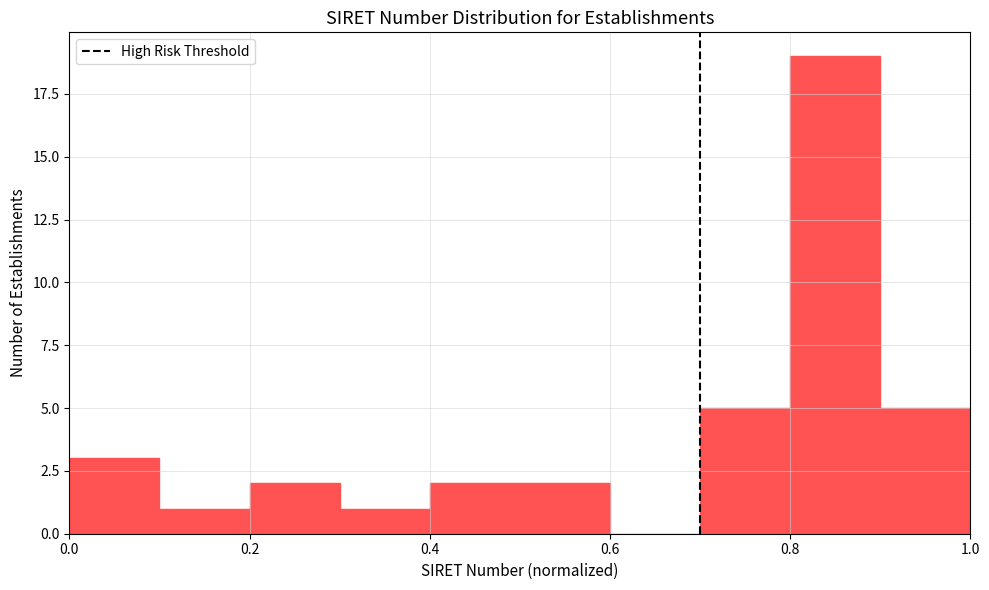

Reading left to right, list every bar in this chart as the range it spans on the x-axis followed by its height. The values are not printed on the chart, so give them approximately, as read against the axis.

0.0 to 0.1: 3
0.1 to 0.2: 1
0.2 to 0.3: 2
0.3 to 0.4: 1
0.4 to 0.5: 2
0.5 to 0.6: 2
0.6 to 0.7: 0
0.7 to 0.8: 5
0.8 to 0.9: 19
0.9 to 1.0: 5